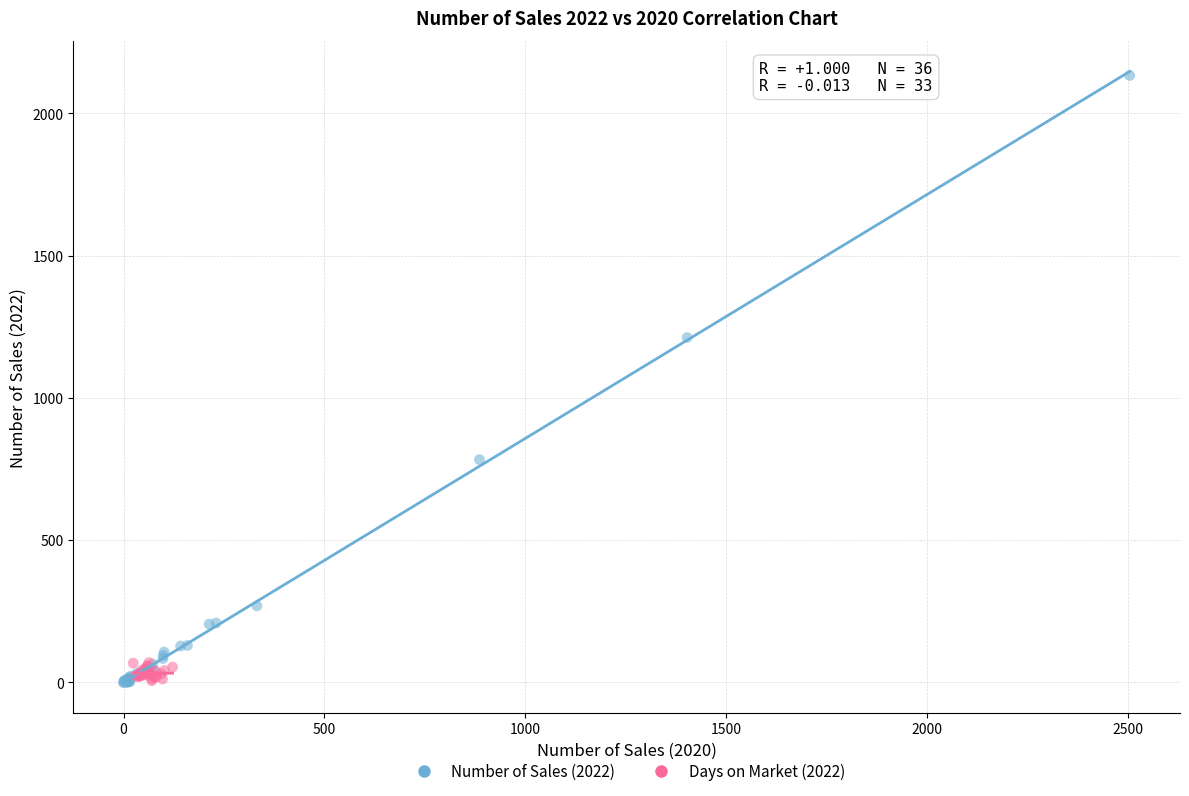

Which series reaches the maximum Y coordinate?

Number of Sales (2022)